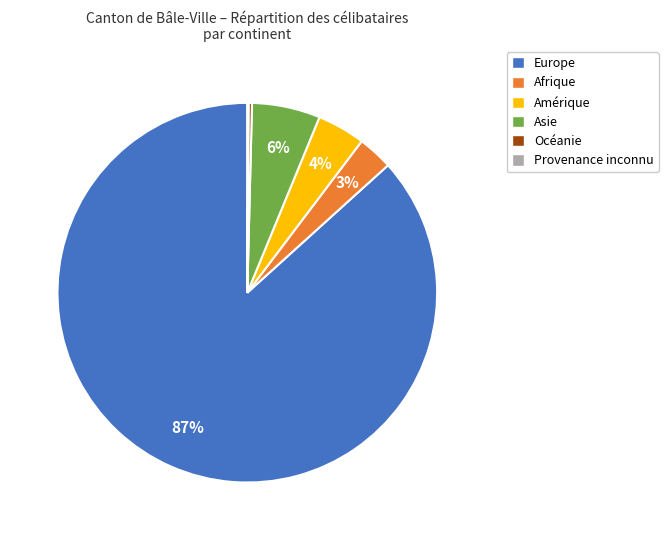

Combined, do Afrique and Asie account for over 50%?

No